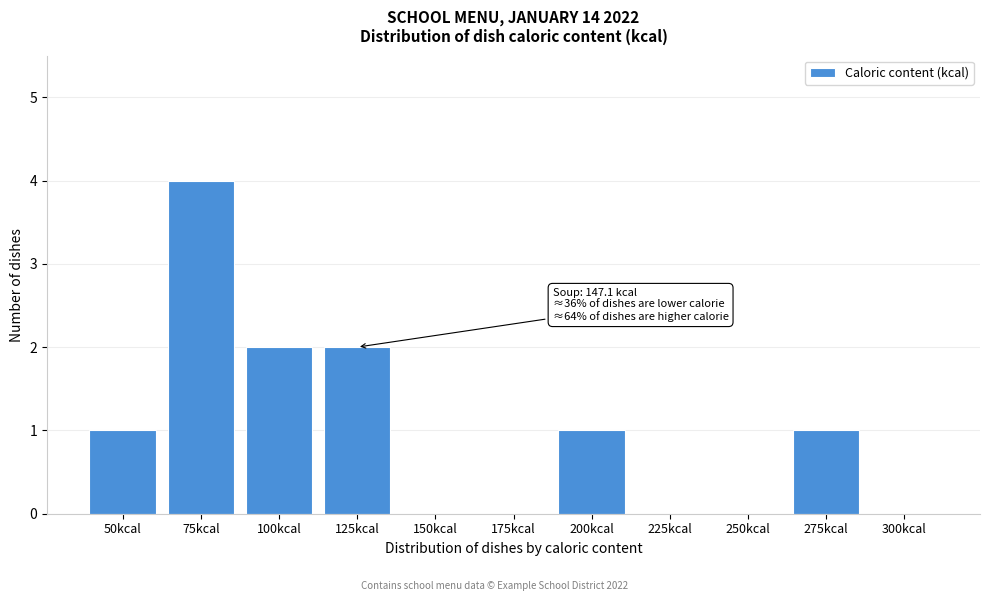

Reading right to left, extract all data points from this chart.

300kcal=0	275kcal=1	250kcal=0	225kcal=0	200kcal=1	175kcal=0	150kcal=0	125kcal=2	100kcal=2	75kcal=4	50kcal=1